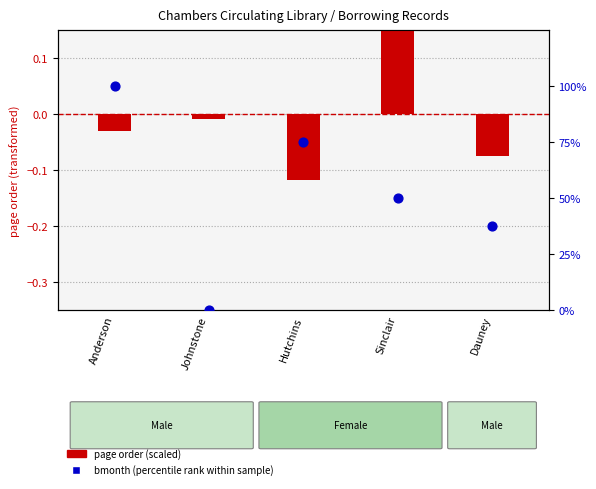

Which series has the largest Y range (max minus min)?

bmonth (percentile rank)